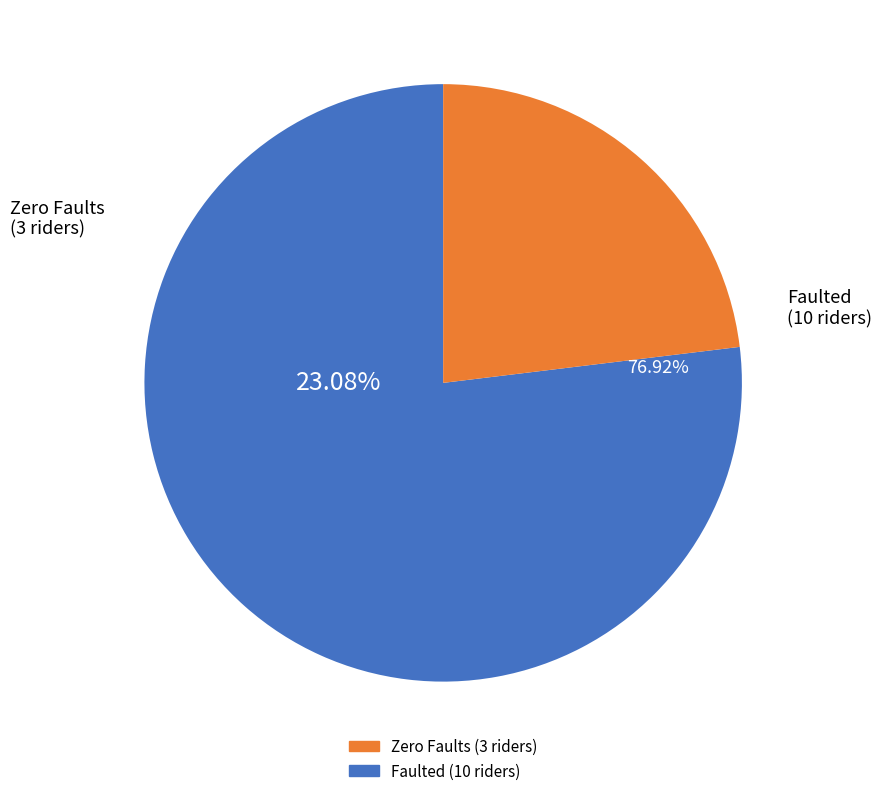

Is it true that Lucie Clarke is 46% of the pie?

False